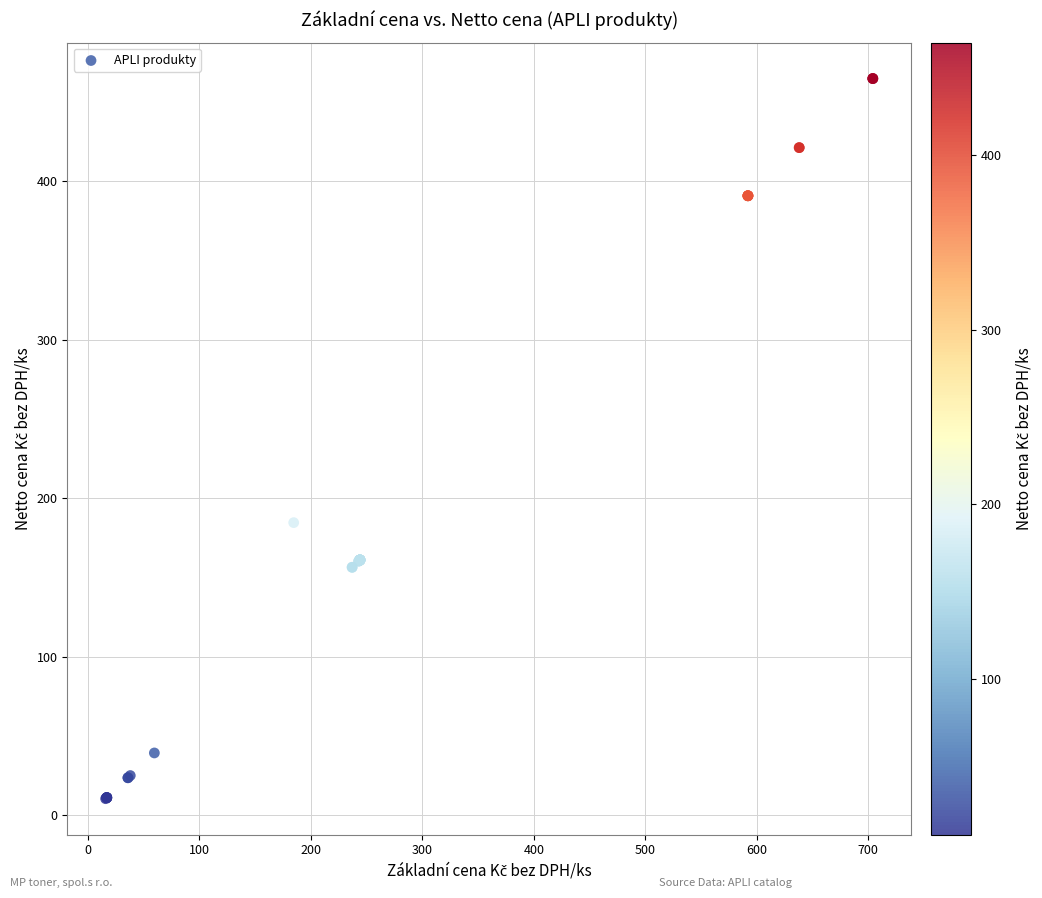

What Y value in the scatter plot is closest to 237?

184.6